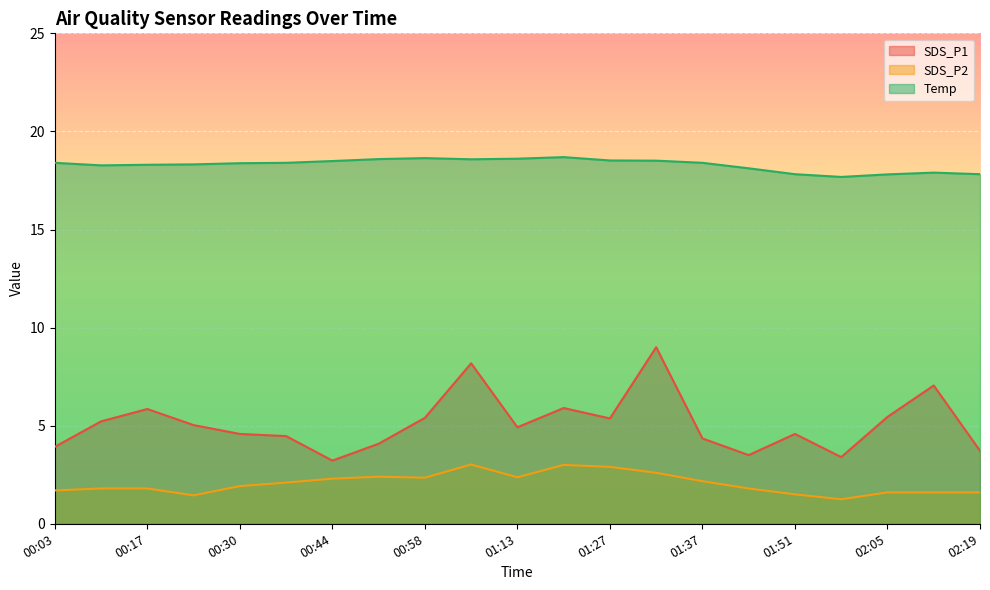

How many lines are shown in the chart?

3